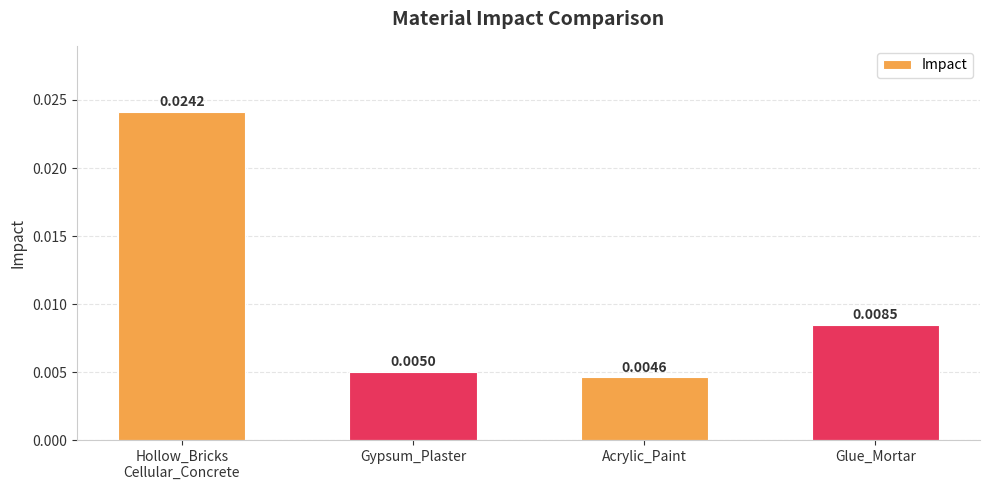

Where is the data nearest to the value 0?

Acrylic_Paint